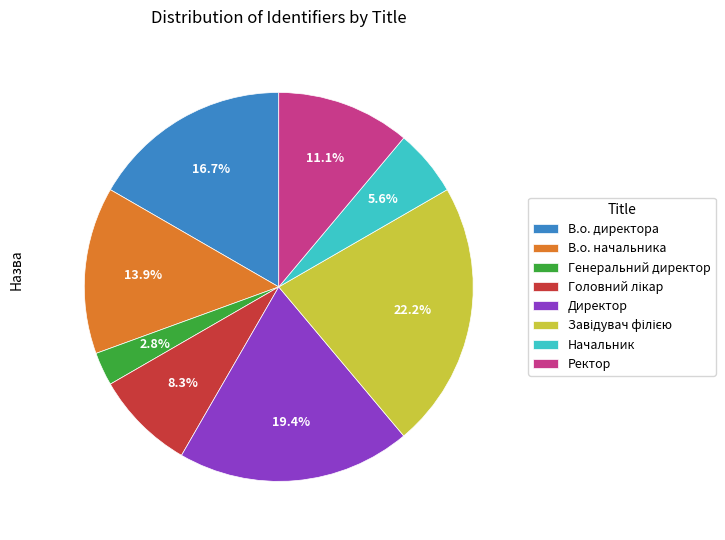

Which has a higher value, Ректор or В.о. начальника?

В.о. начальника